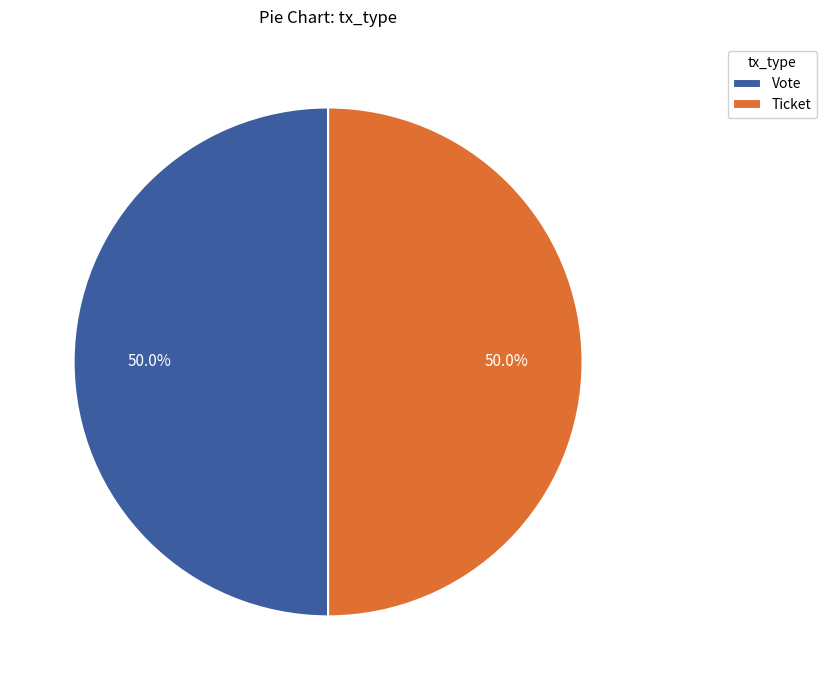

How many segments does this pie chart have?

2